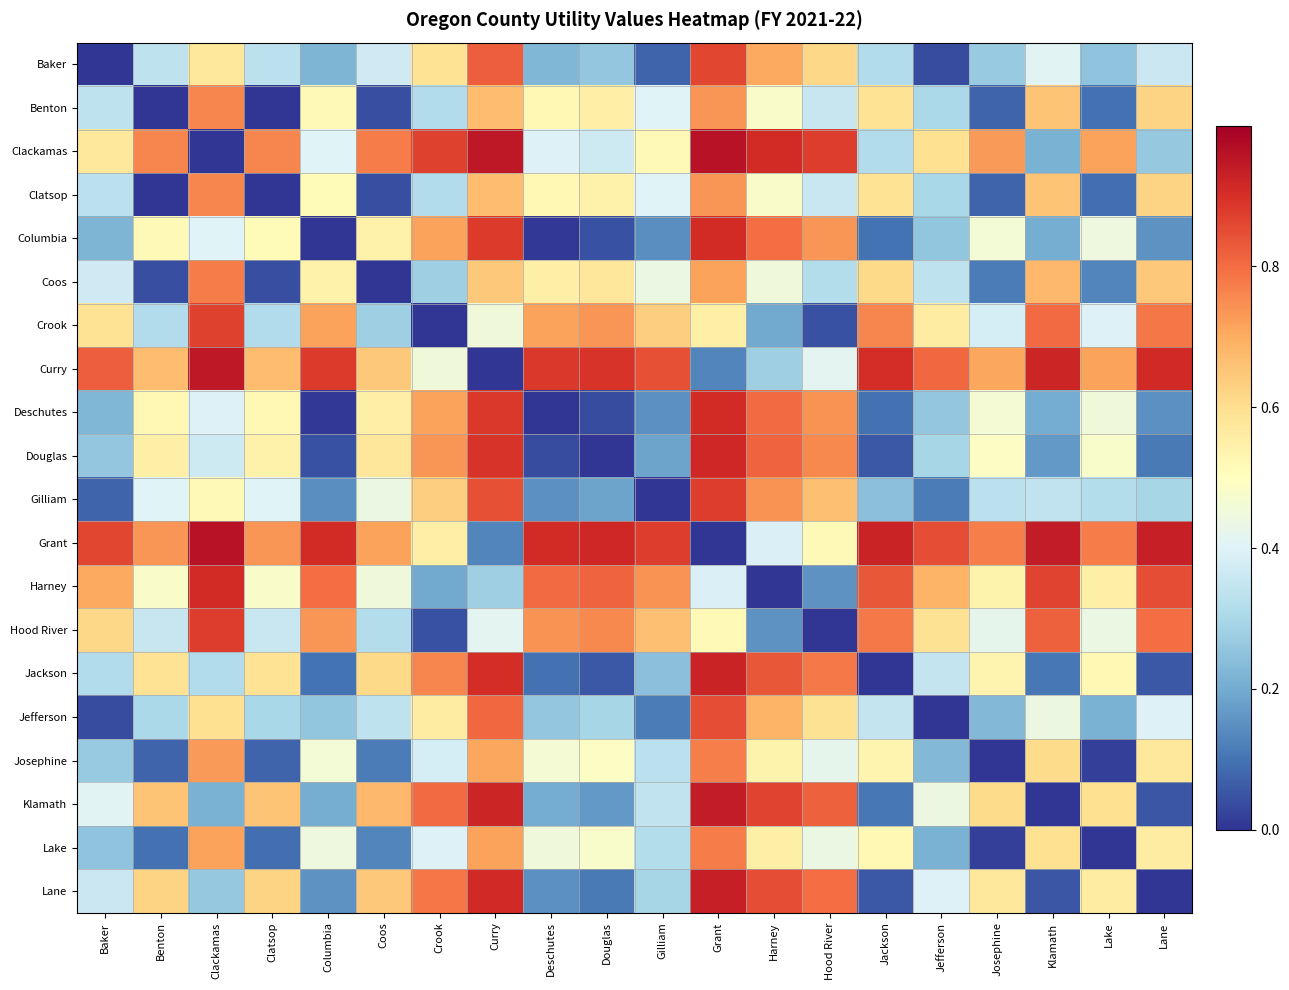

How many data points does each series have?

20